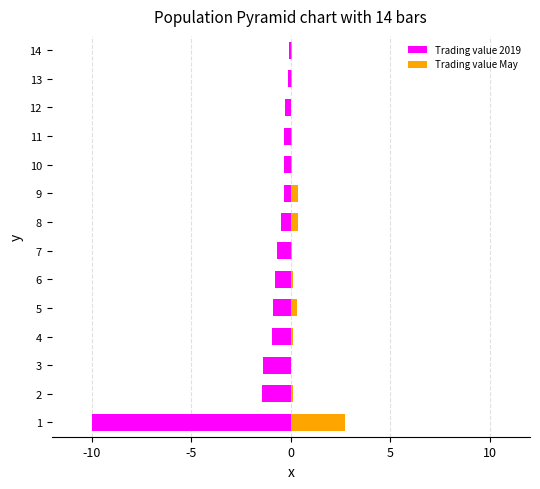

What is the total value across all series at 10?

-0.6